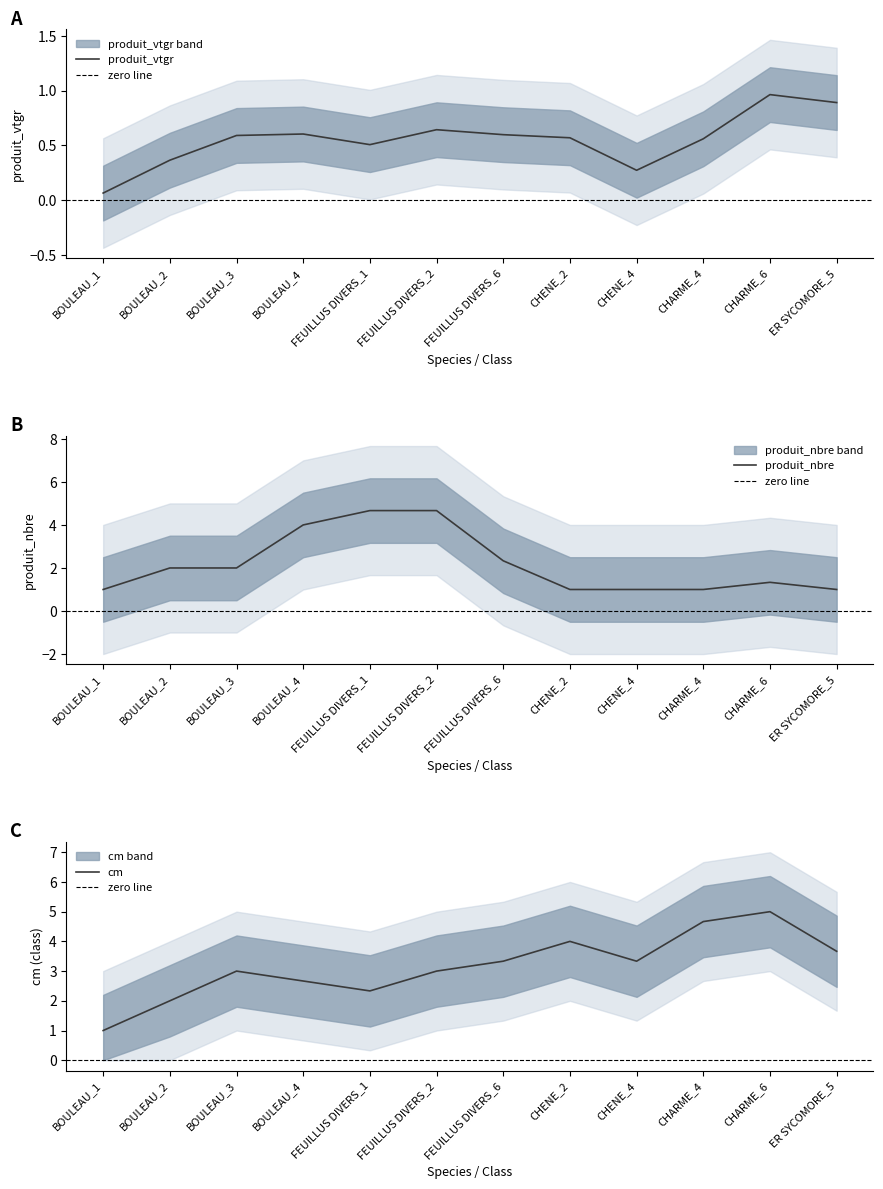

Which series changed the most between FEUILLUS DIVERS_6 and ER SYCOMORE_5?

produit_nbre